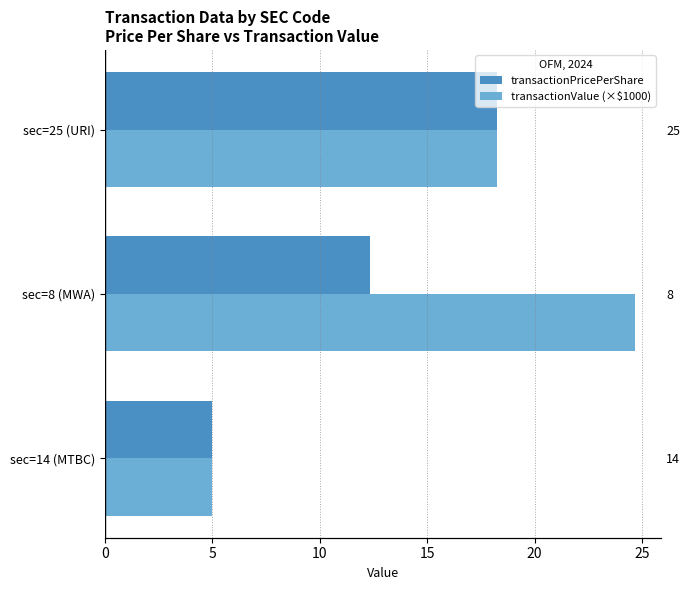

Count the number of data series in this chart.

2